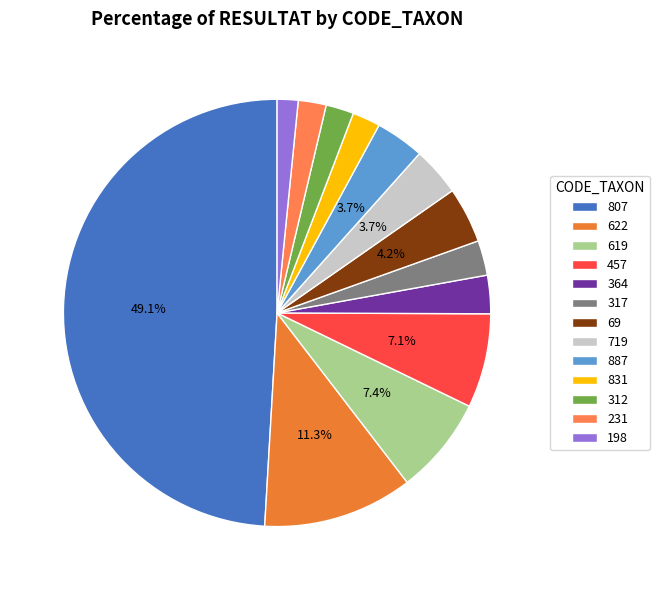

Count the number of slices in the pie.

13